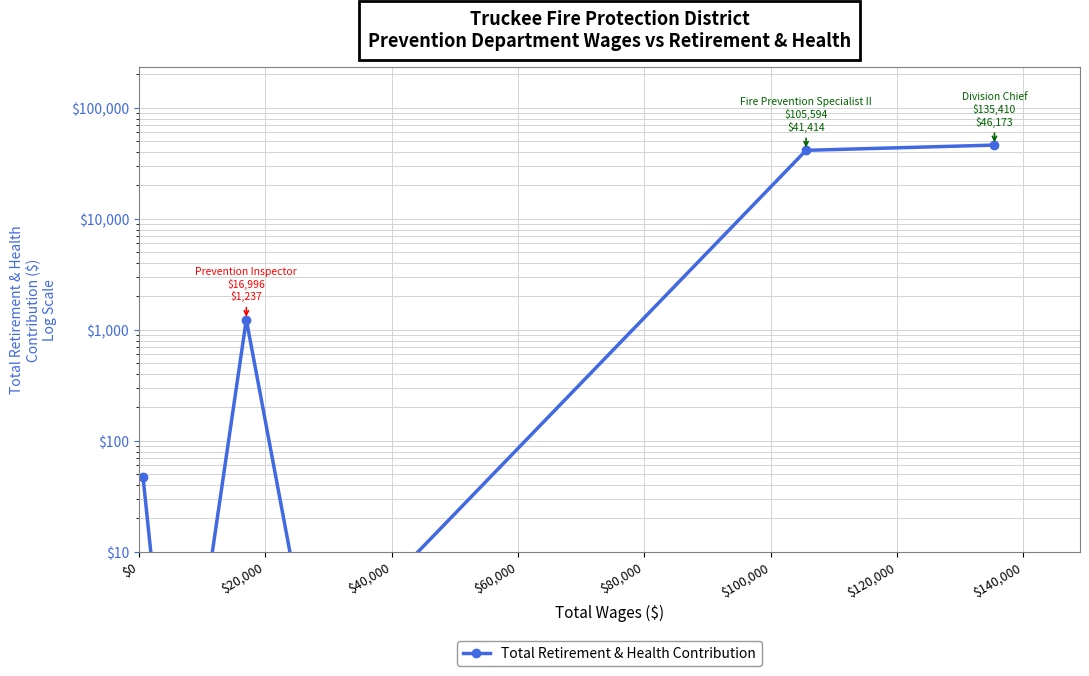

How many categories are shown in the chart?

7